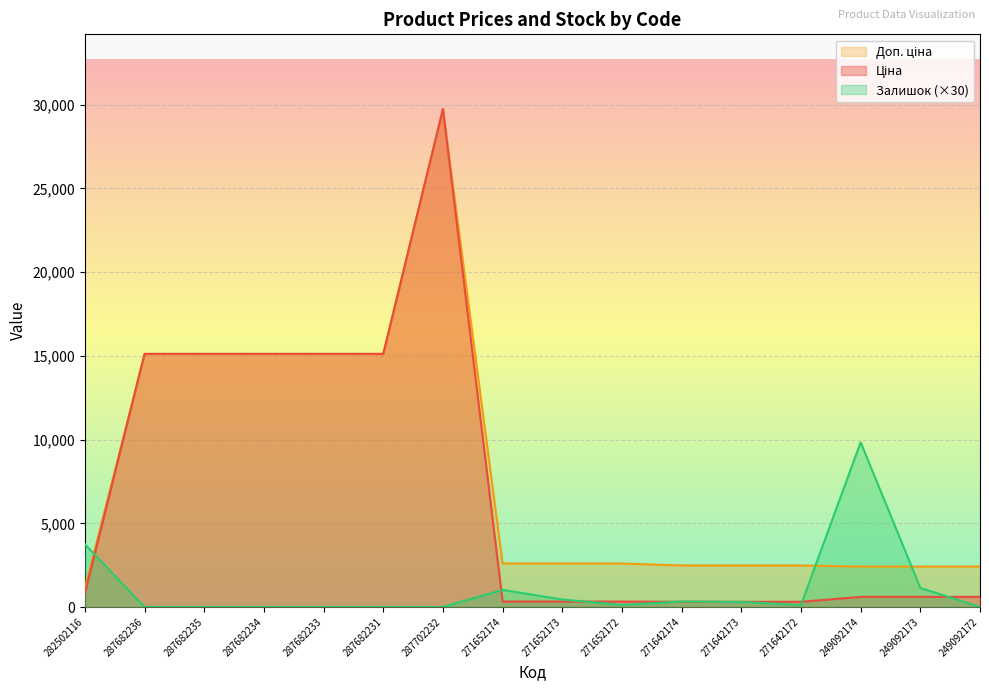

What is the difference between the highest and lowest values at 271652172?

2478.3